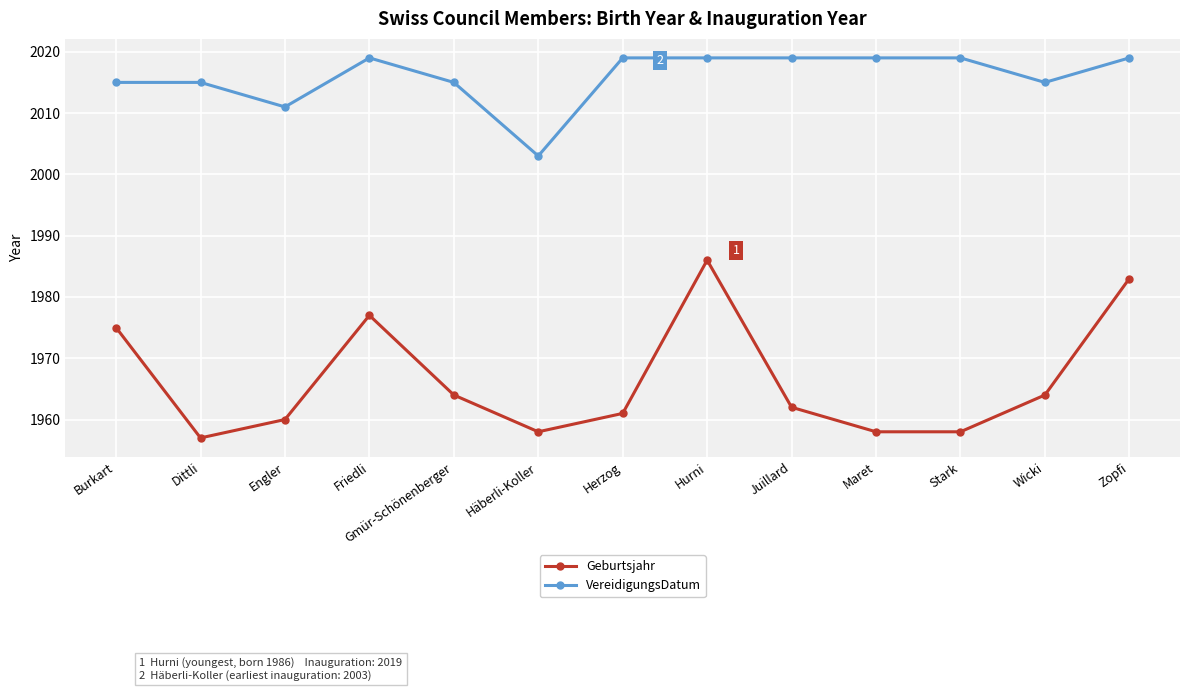

True or false: VereidigungsDatum has more than 0 points higher than both neighbors.

True